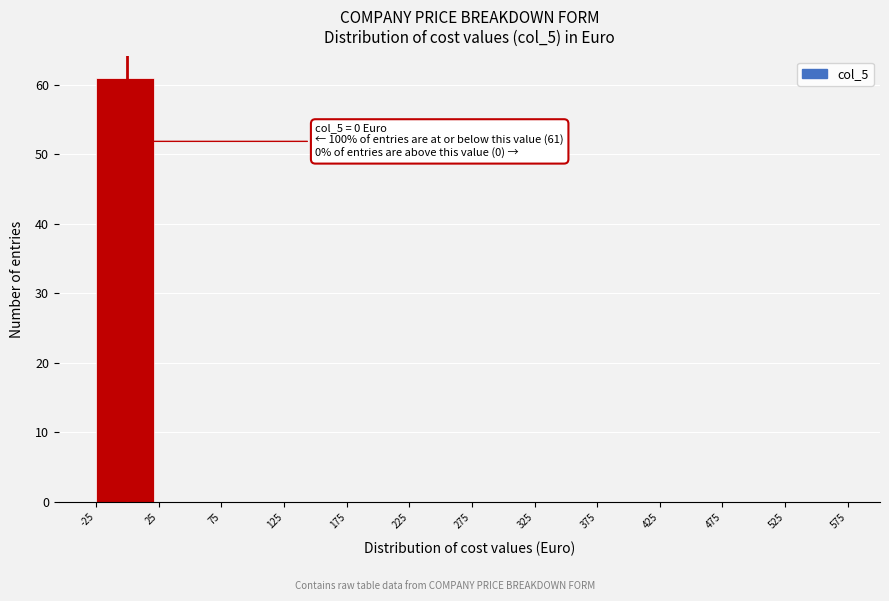

Over which range of the x-axis is the bar tallest?

-25 to 25